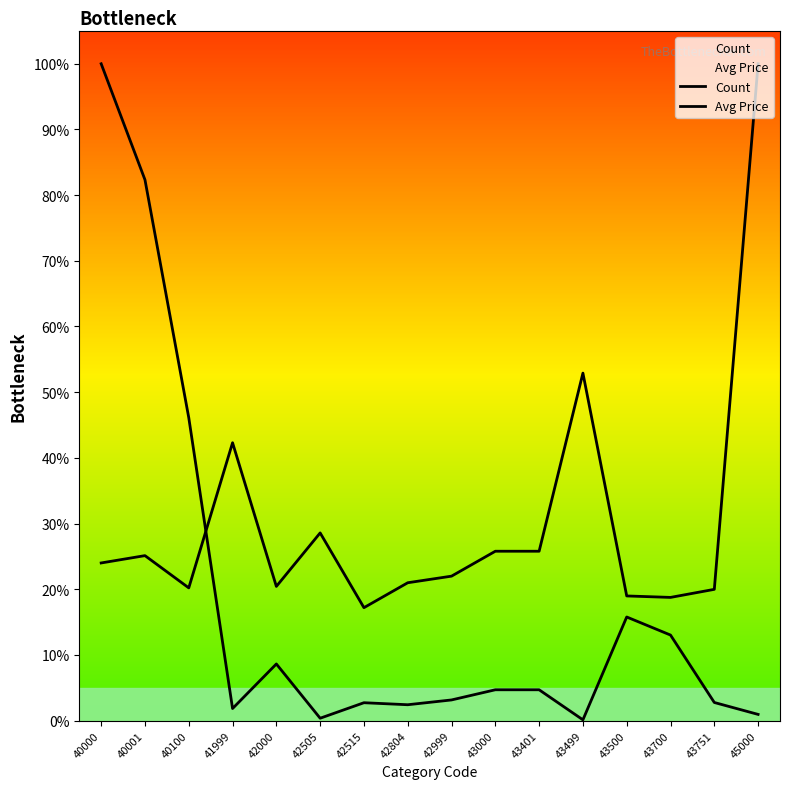

At which label does Count first exceed 4?

40000